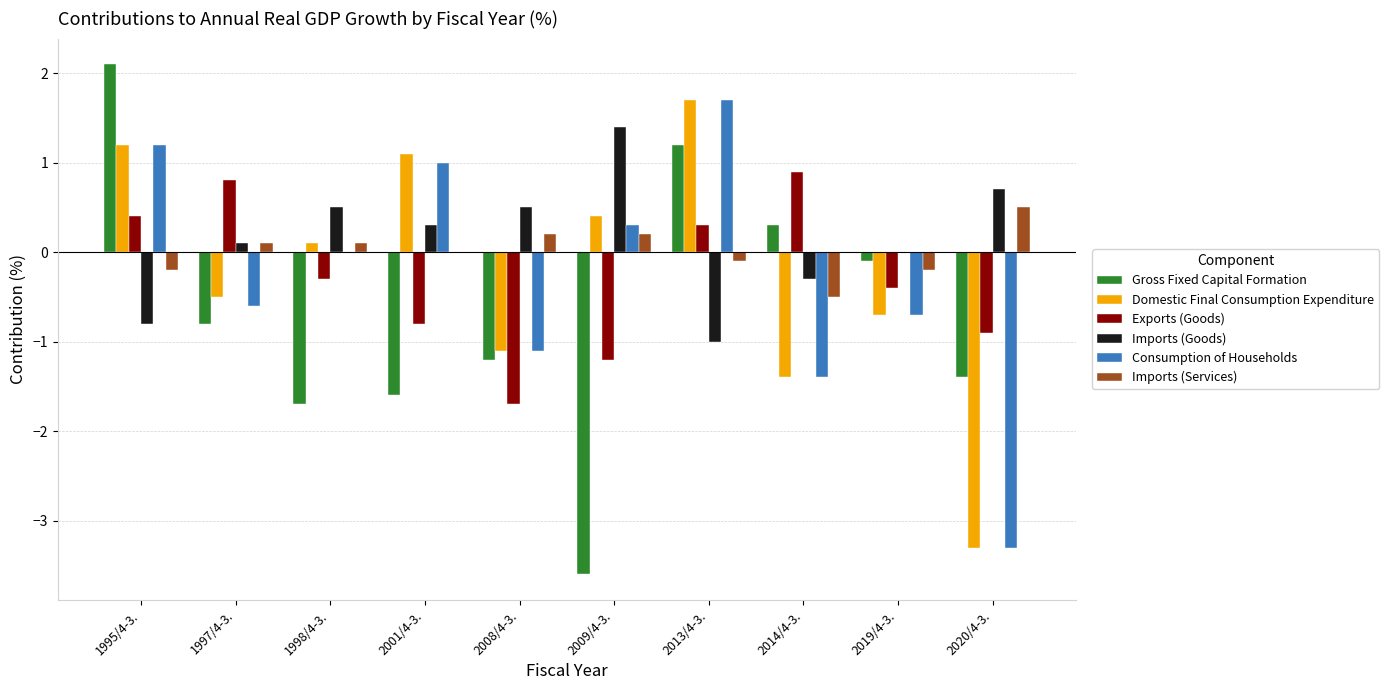

The Gross Fixed Capital Formation series shows 2.1 at 1995/4-3.. True or false?

True